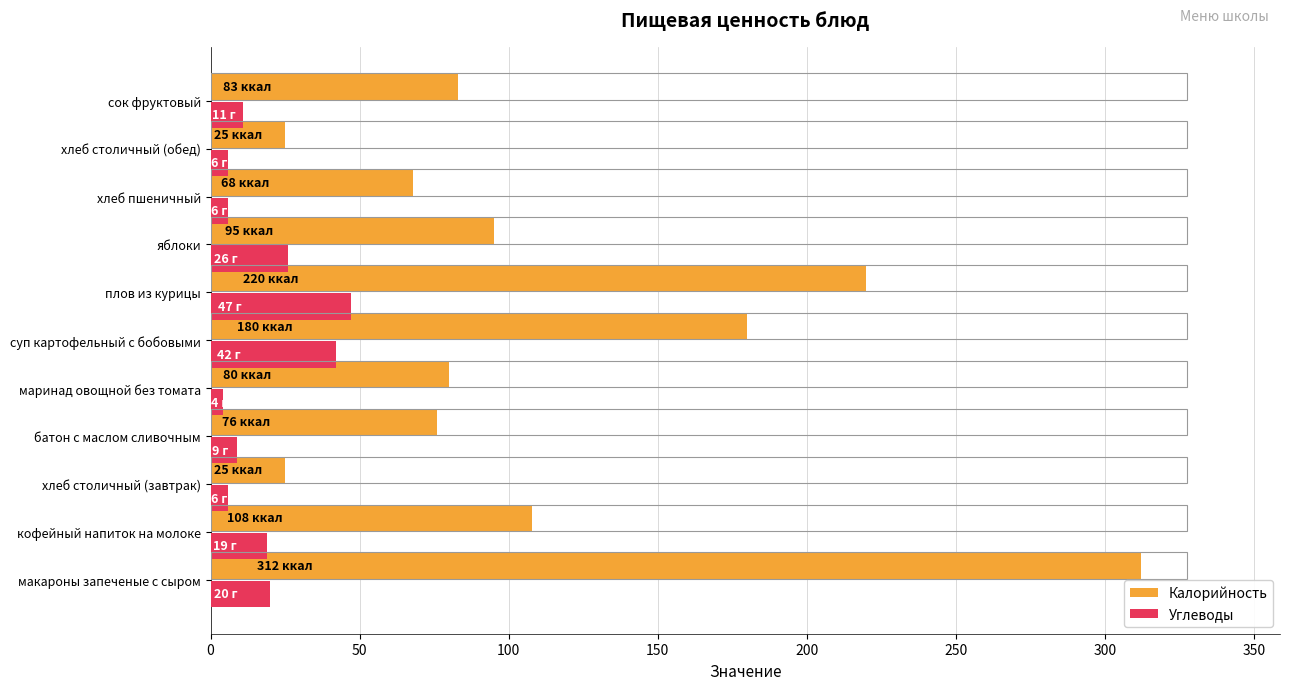

At which category does the chart reach its peak across all series?

макароны запеченые с сыром